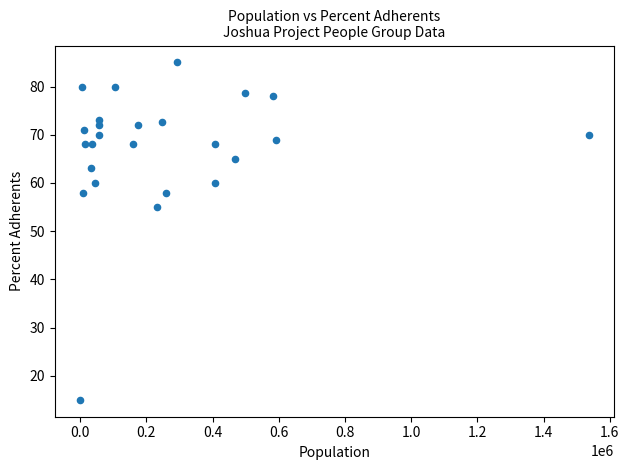

What Y value in the scatter plot is closest to 50?

55.0